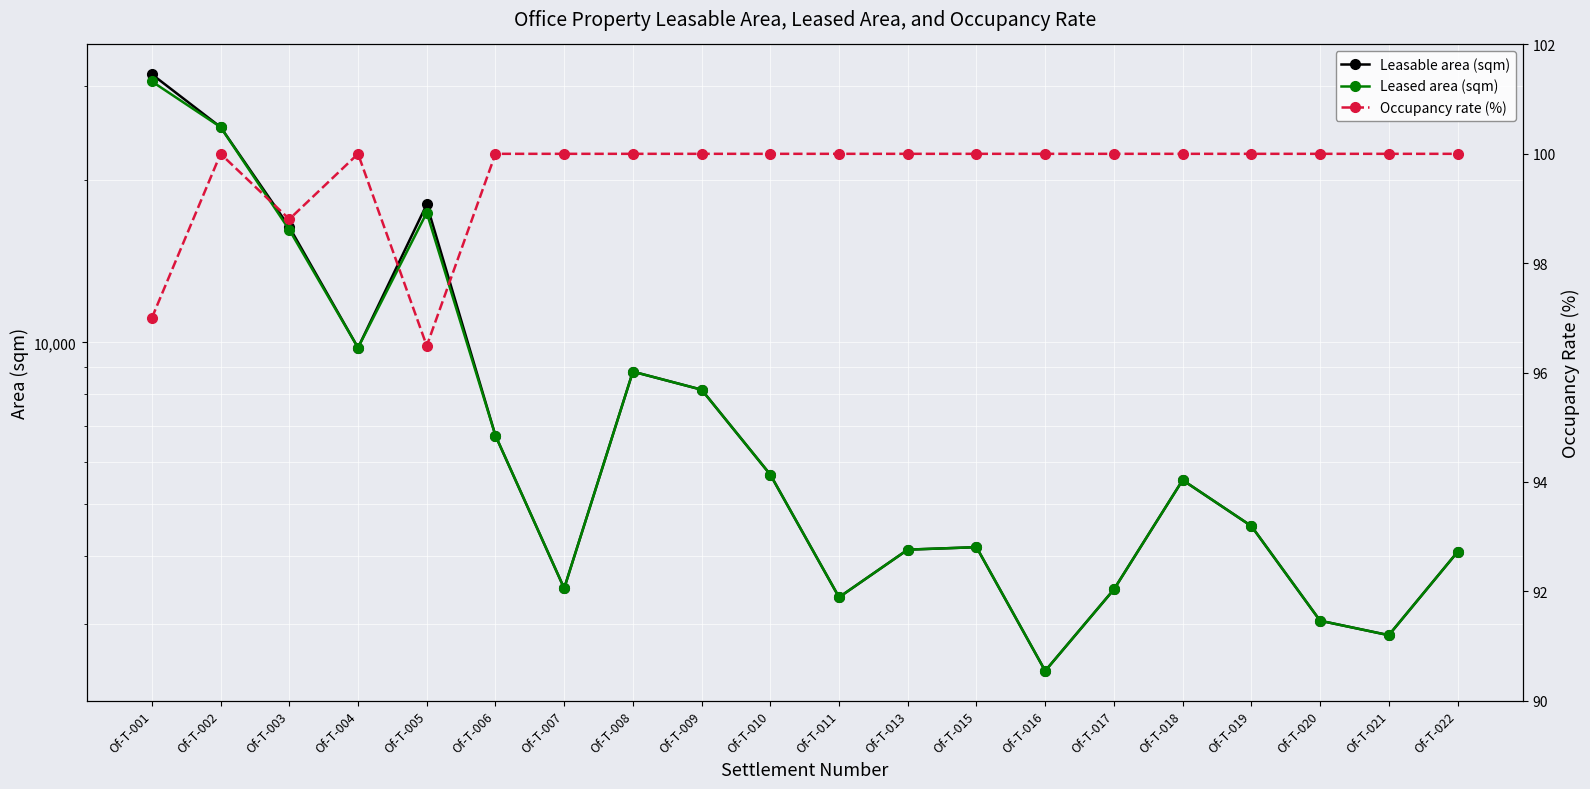

Between Of-T-004 and Of-T-019, which series saw the biggest shift?

Leasable area (sqm)